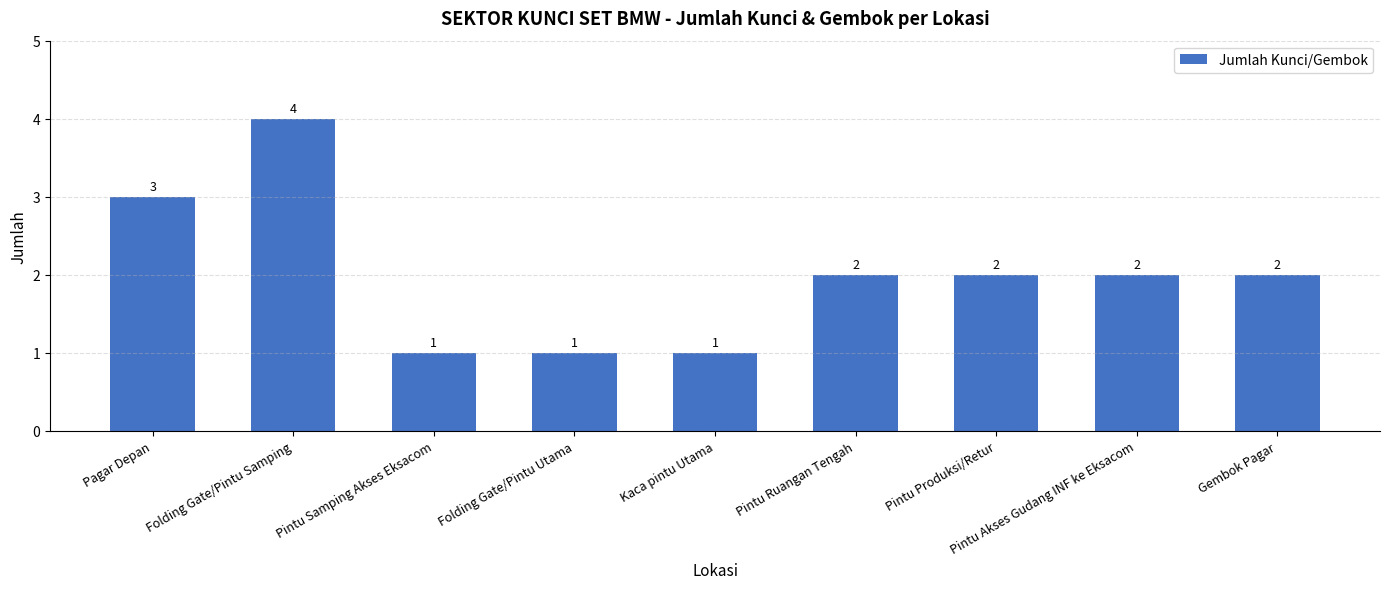

How many data points are less than 2?

3